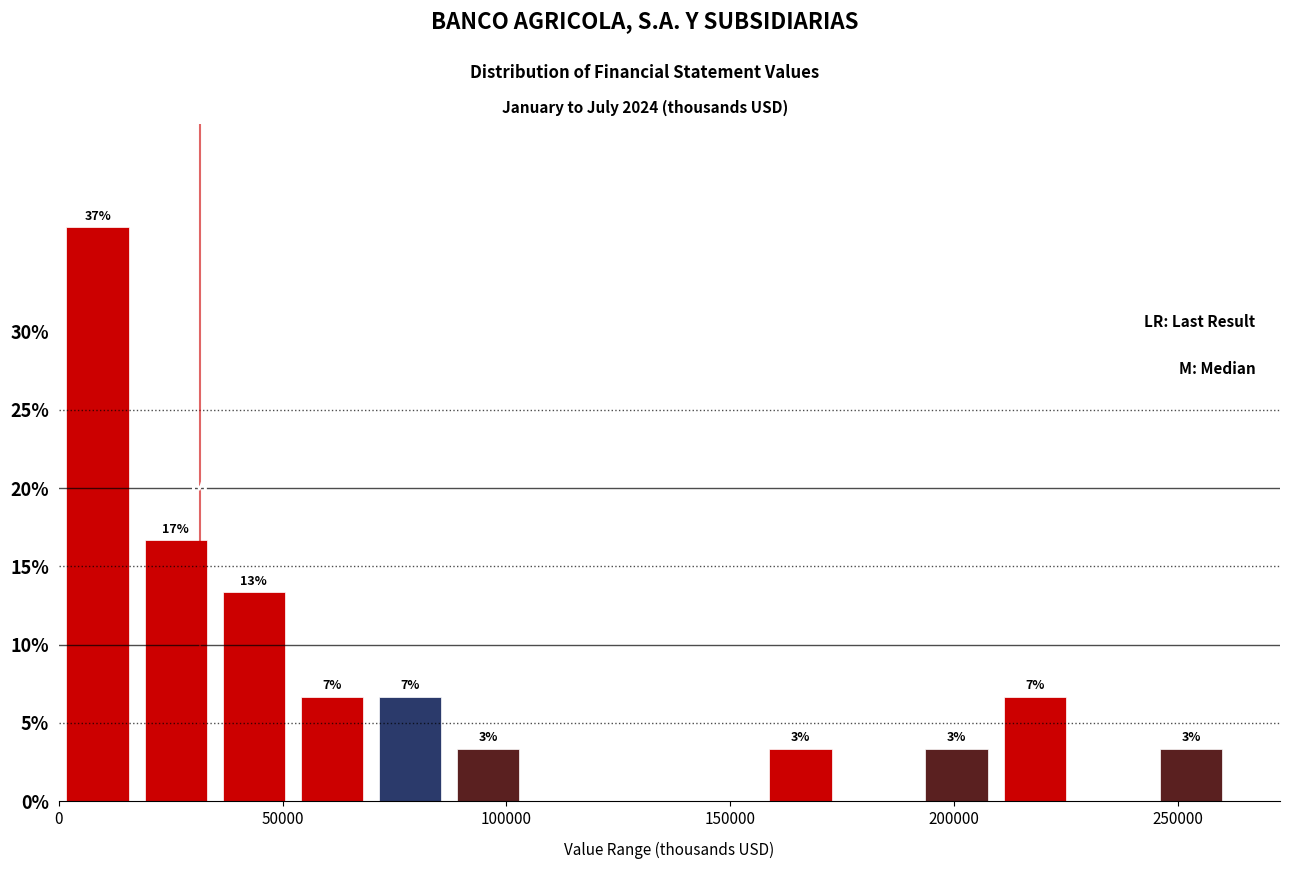

Read against the x-axis, roughly where is the centre of the tallest bar?

10000